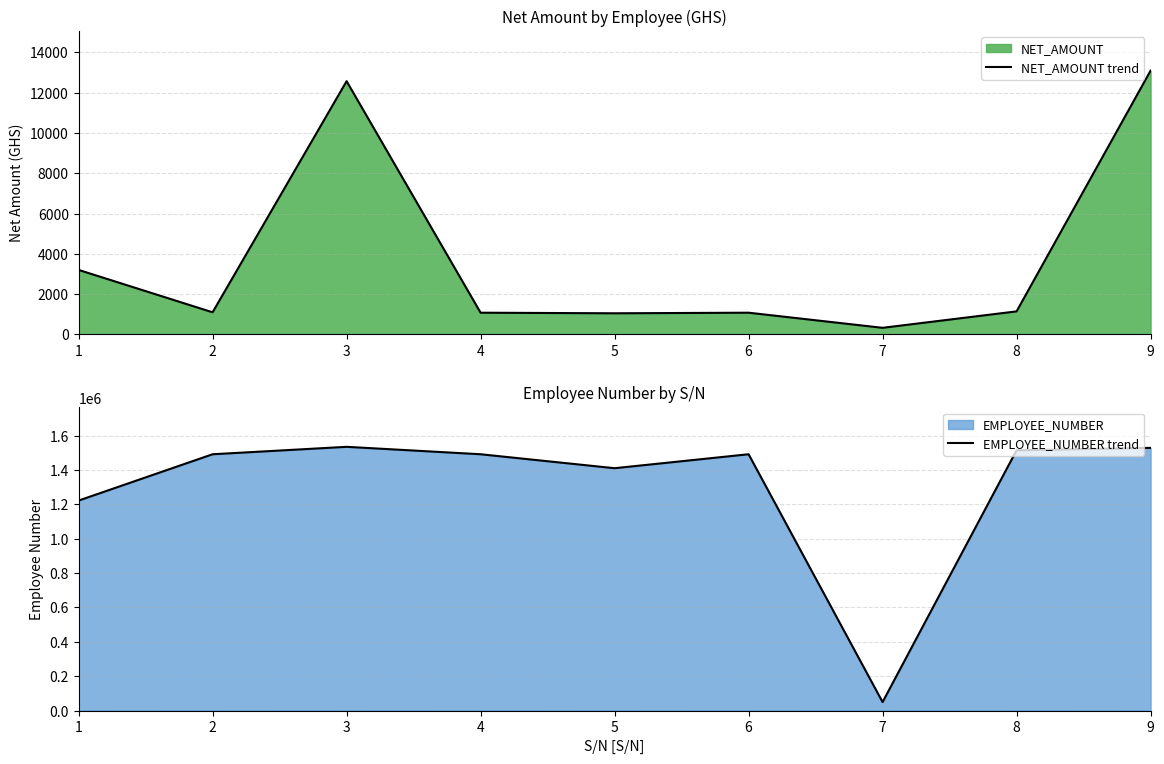

What is the sum of all NET_AMOUNT trend values?

34648.6